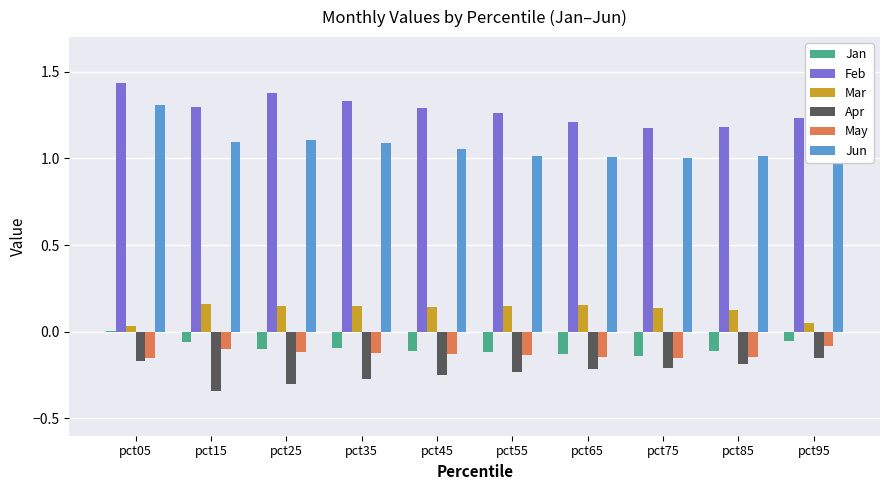

How many distinct data groups are displayed?

6